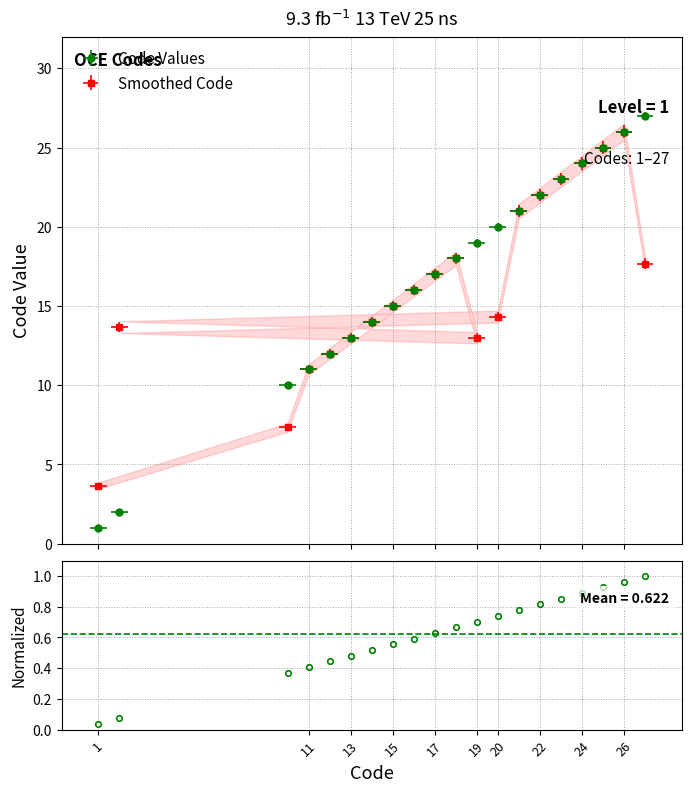

The value at 20 is 20. True or false?

True